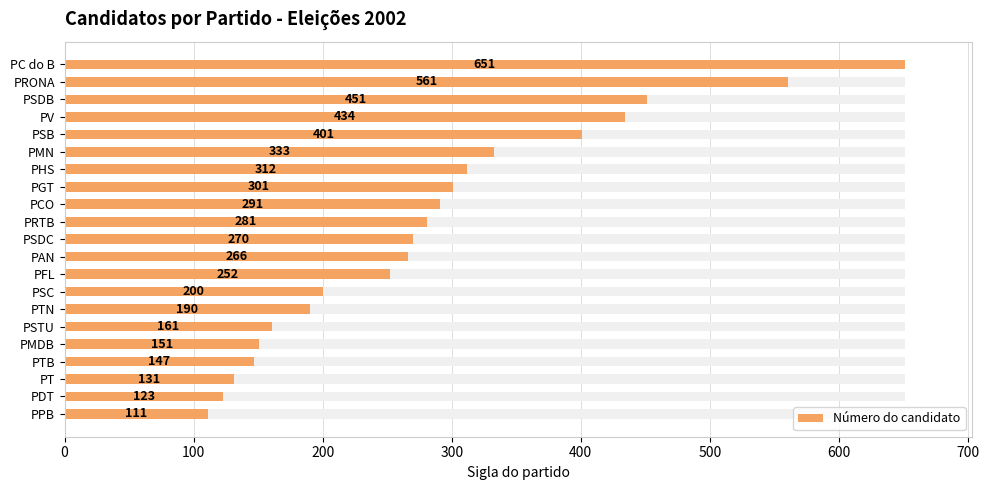

Where does the data first go above 270?

PRTB